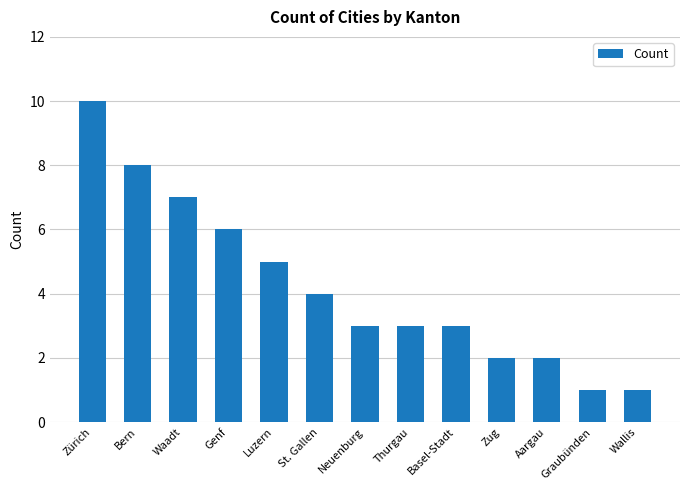

What position from the left is Bern?

2